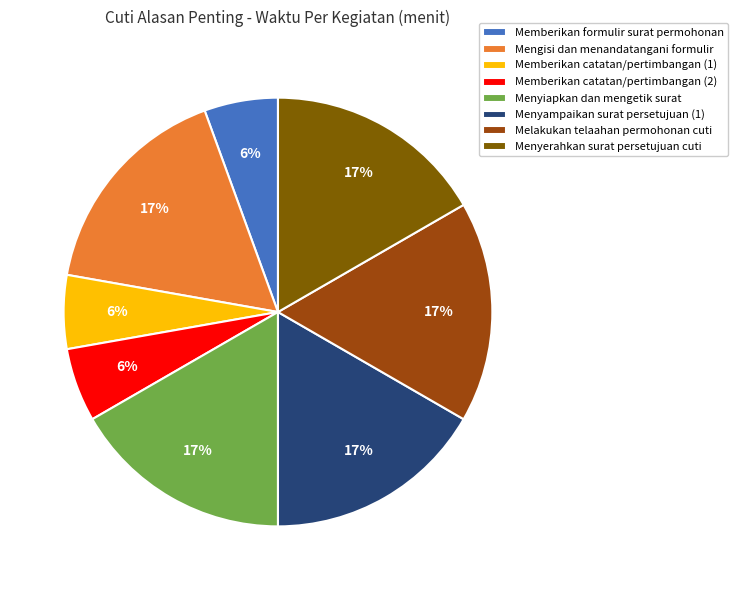

To the nearest percent, what portion does Melakukan telaahan permohonan cuti represent?

17%